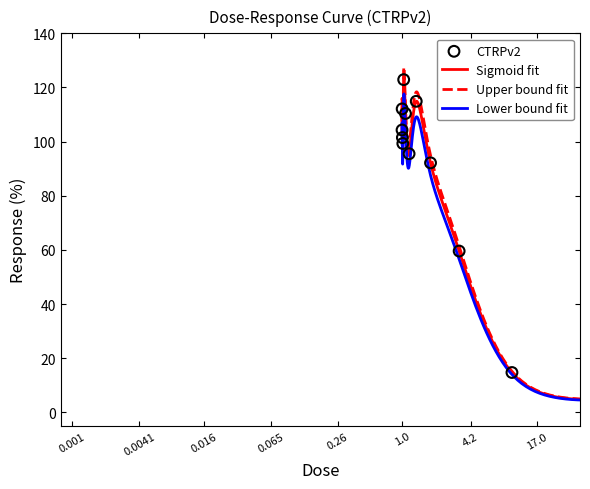

What is the change in value from 0.0041 to 0.0081?

-2.2